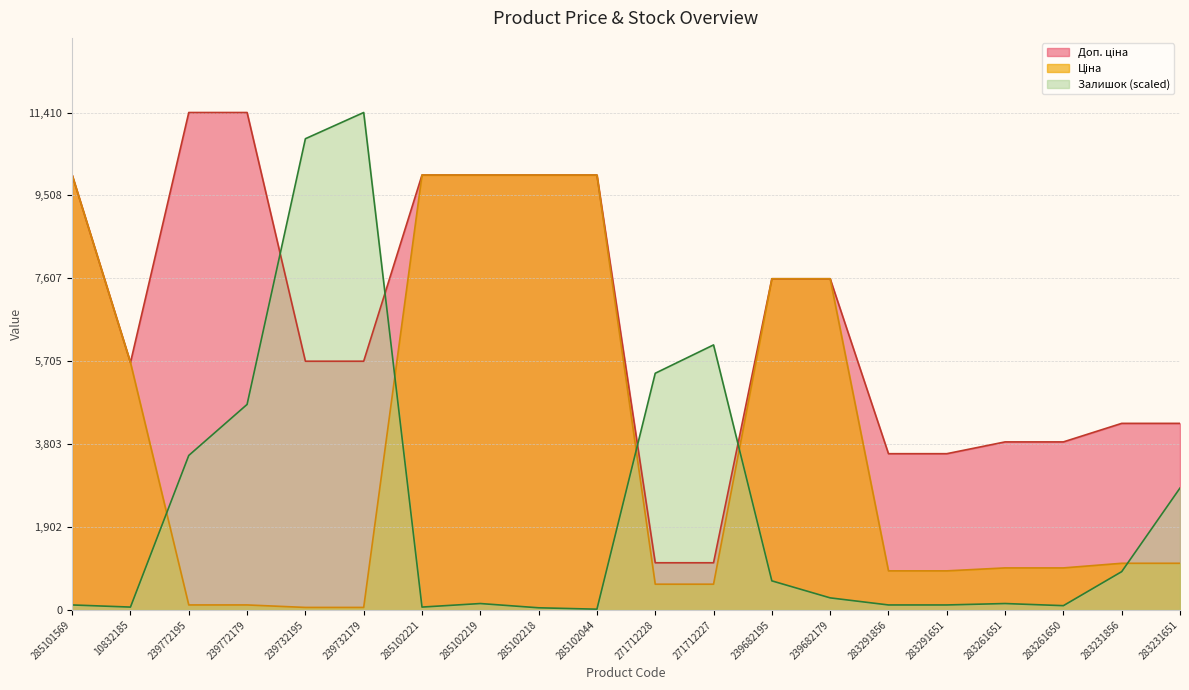

What is the maximum value shown in the chart?

11410.0